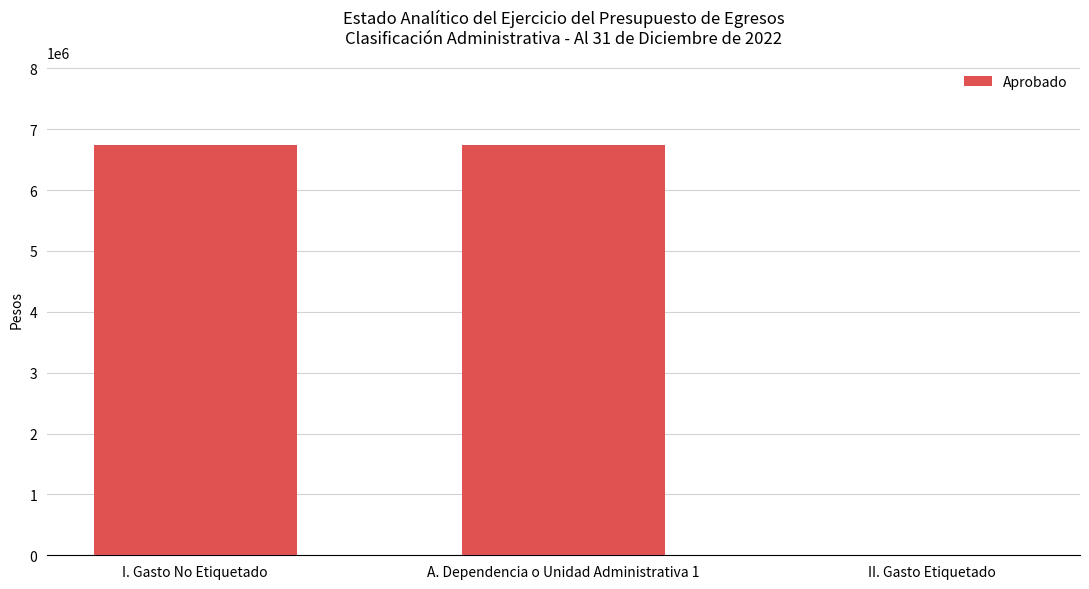

What is the sum of all values?

13495238.0